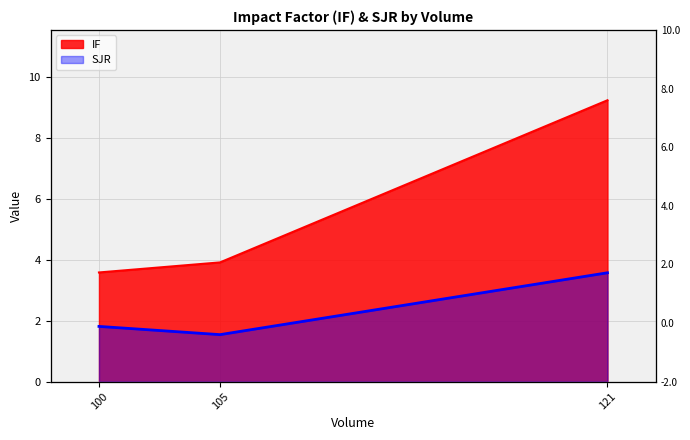

Reading left to right, what are all the values shown in this chart?

IF: 100=3.6	105=3.9	121=9.2
SJR: 100=1.8	105=1.5	121=3.6